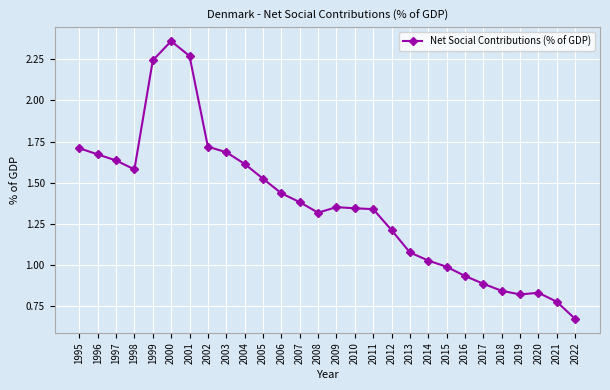

Where is the data nearest to the value 1?

2015